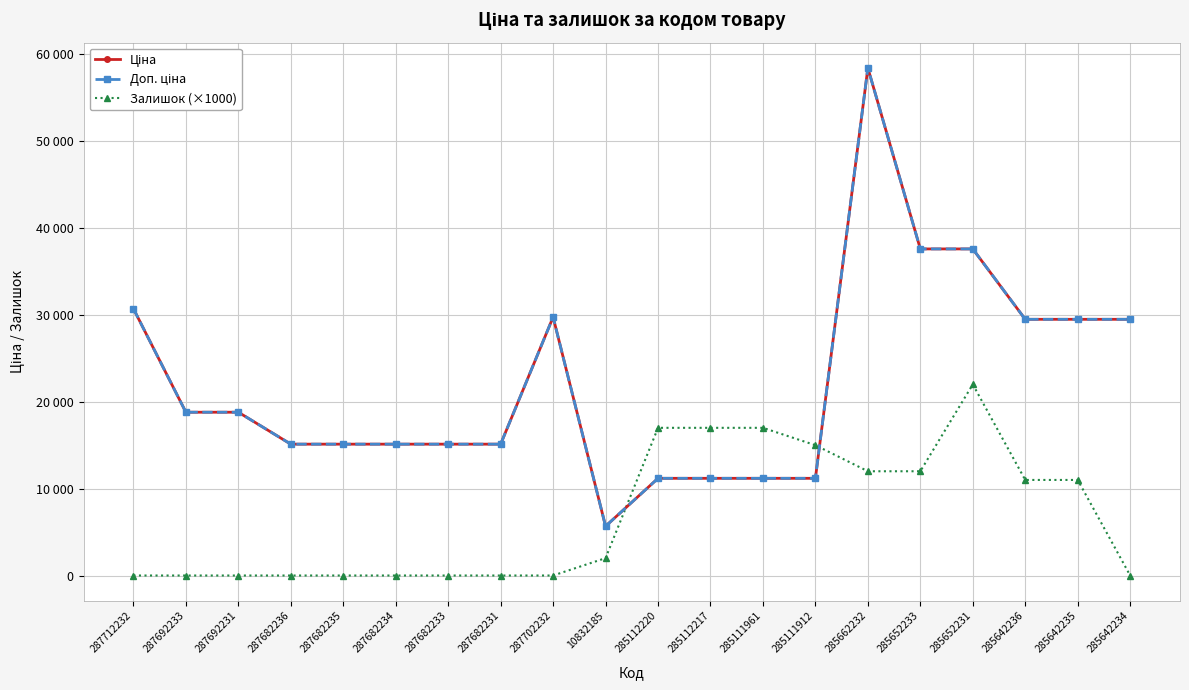

What is the value of the Ціна point at the 17th from the left?

37593.6